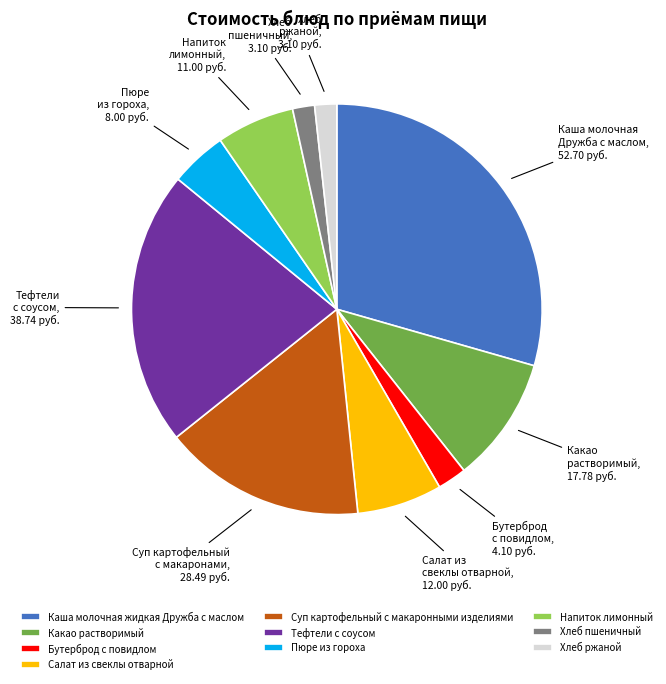

Which has a higher value, Бутерброд с повидлом or Тефтели с соусом?

Тефтели с соусом